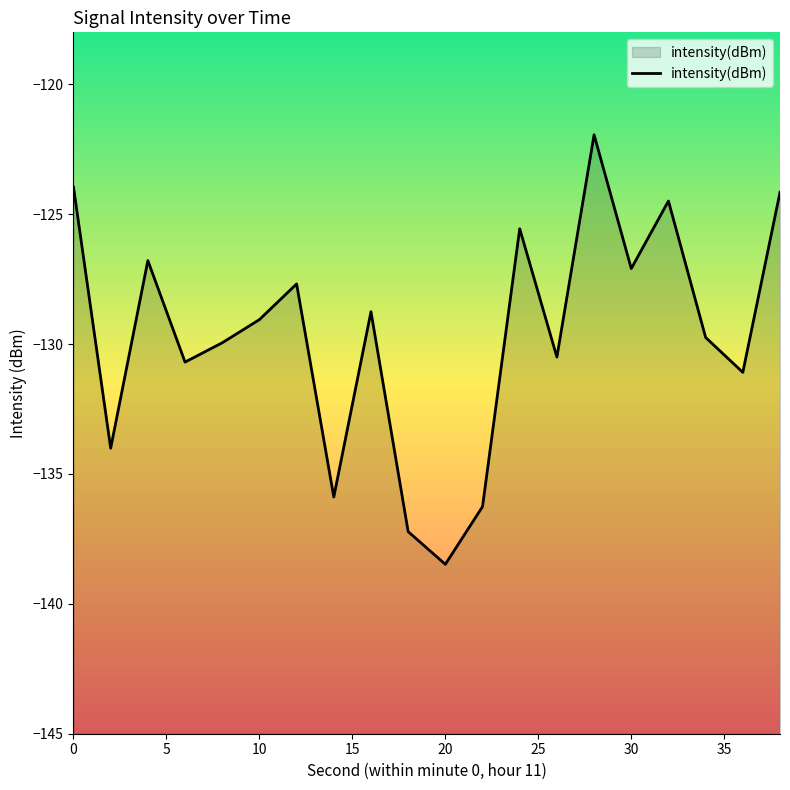

What is the greatest value displayed?

-121.9